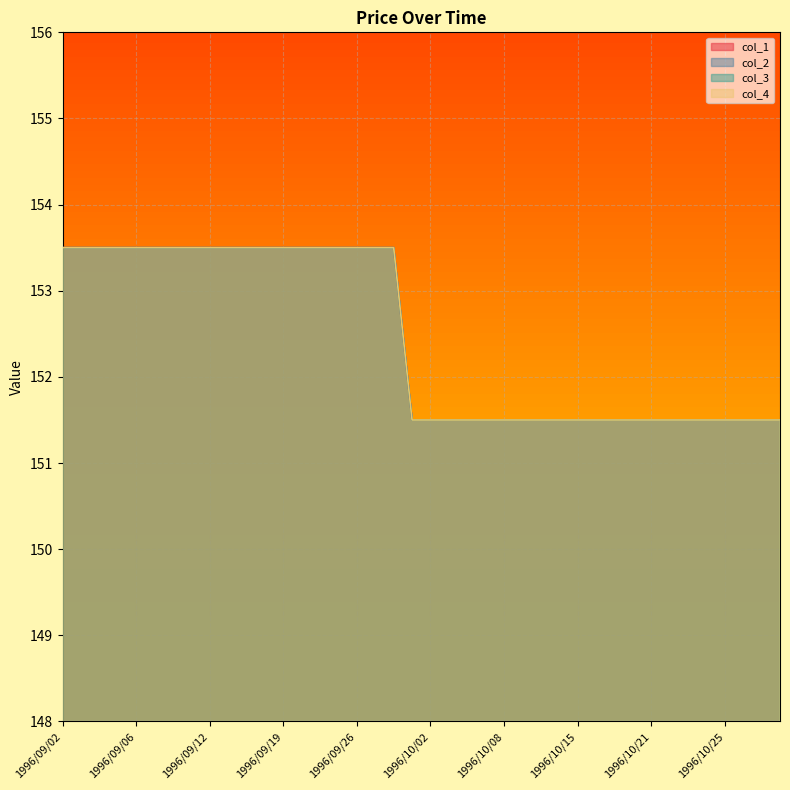

Reading left to right, what are all the values shown in this chart?

col_1: 153.5	153.5	153.5	153.5	153.5	153.5	153.5	153.5	153.5	153.5	153.5	153.5	153.5	153.5	153.5	153.5	153.5	153.5	153.5	151.5	151.5	151.5	151.5	151.5	151.5	151.5	151.5	151.5	151.5	151.5	151.5	151.5	151.5	151.5	151.5	151.5	151.5	151.5	151.5	151.5
col_2: 153.5	153.5	153.5	153.5	153.5	153.5	153.5	153.5	153.5	153.5	153.5	153.5	153.5	153.5	153.5	153.5	153.5	153.5	153.5	151.5	151.5	151.5	151.5	151.5	151.5	151.5	151.5	151.5	151.5	151.5	151.5	151.5	151.5	151.5	151.5	151.5	151.5	151.5	151.5	151.5
col_3: 153.5	153.5	153.5	153.5	153.5	153.5	153.5	153.5	153.5	153.5	153.5	153.5	153.5	153.5	153.5	153.5	153.5	153.5	153.5	151.5	151.5	151.5	151.5	151.5	151.5	151.5	151.5	151.5	151.5	151.5	151.5	151.5	151.5	151.5	151.5	151.5	151.5	151.5	151.5	151.5
col_4: 153.5	153.5	153.5	153.5	153.5	153.5	153.5	153.5	153.5	153.5	153.5	153.5	153.5	153.5	153.5	153.5	153.5	153.5	153.5	151.5	151.5	151.5	151.5	151.5	151.5	151.5	151.5	151.5	151.5	151.5	151.5	151.5	151.5	151.5	151.5	151.5	151.5	151.5	151.5	151.5